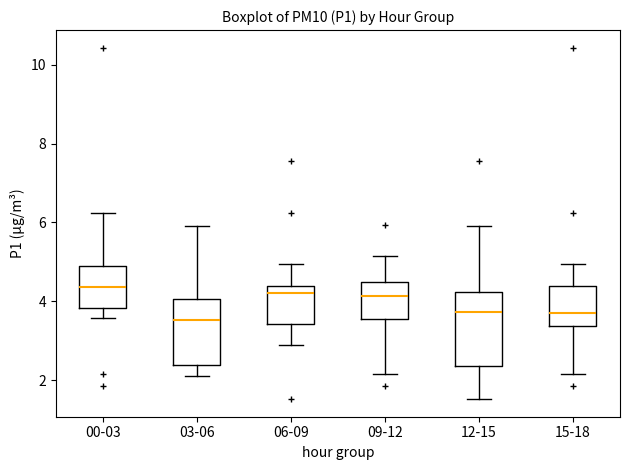

Where does the lower whisker of the box for 12-15 end on the y-axis? The values are not printed on the chart, so give them approximately, as read against the axis.

1.6